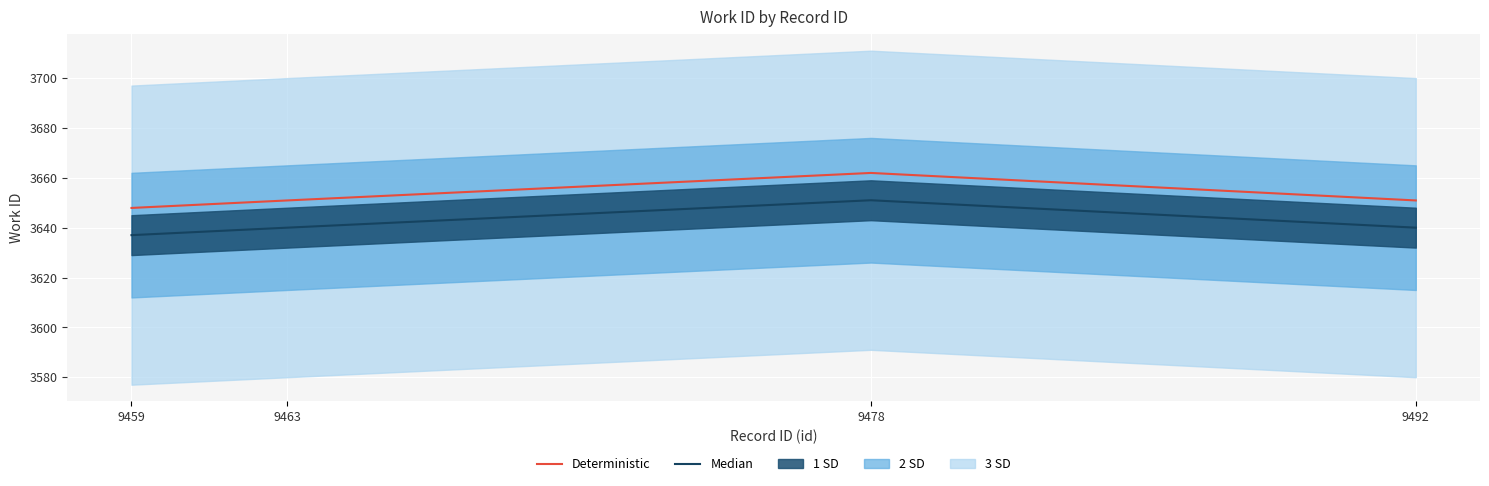

How many lines are shown in the chart?

2